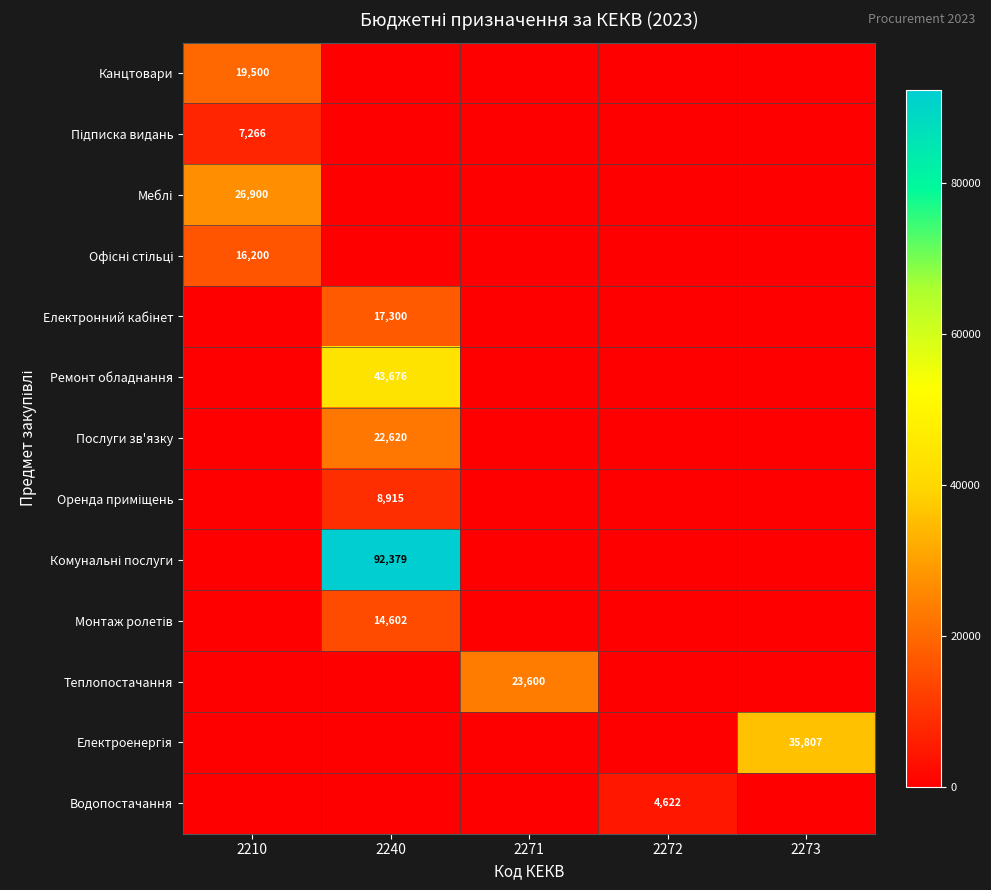

What is the spread (max minus min) of values at 2272?

4622